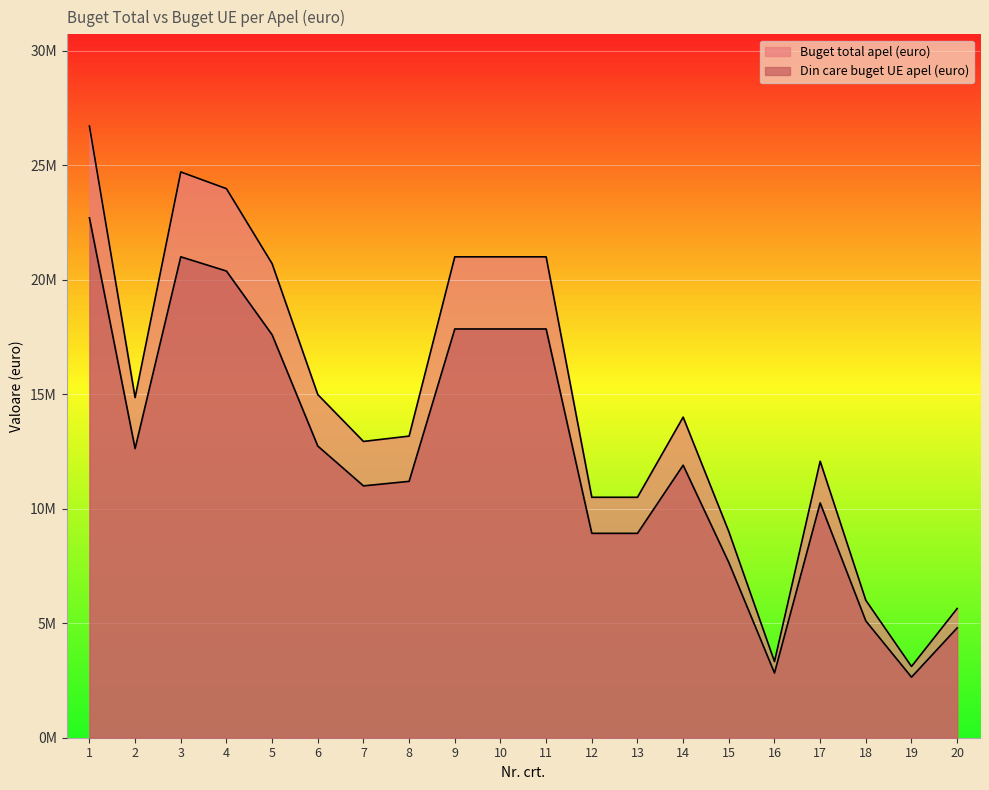

Is the value of Buget total apel (euro) at 3 greater than the value of Din care buget UE apel (euro) at 8?

Yes